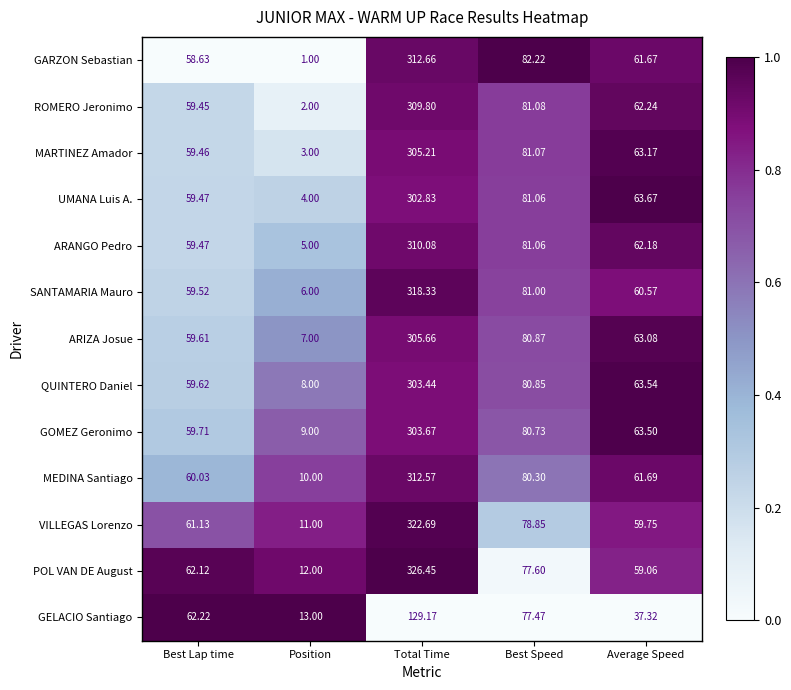

At Average Speed, list the series in order from largest to smallest.

UMANA Luis A., QUINTERO Daniel, GOMEZ Geronimo, MARTINEZ Amador, ARIZA Josue, ROMERO Jeronimo, ARANGO Pedro, MEDINA Santiago, GARZON Sebastian, SANTAMARIA Mauro, VILLEGAS Lorenzo, POL VAN DE August, GELACIO Santiago